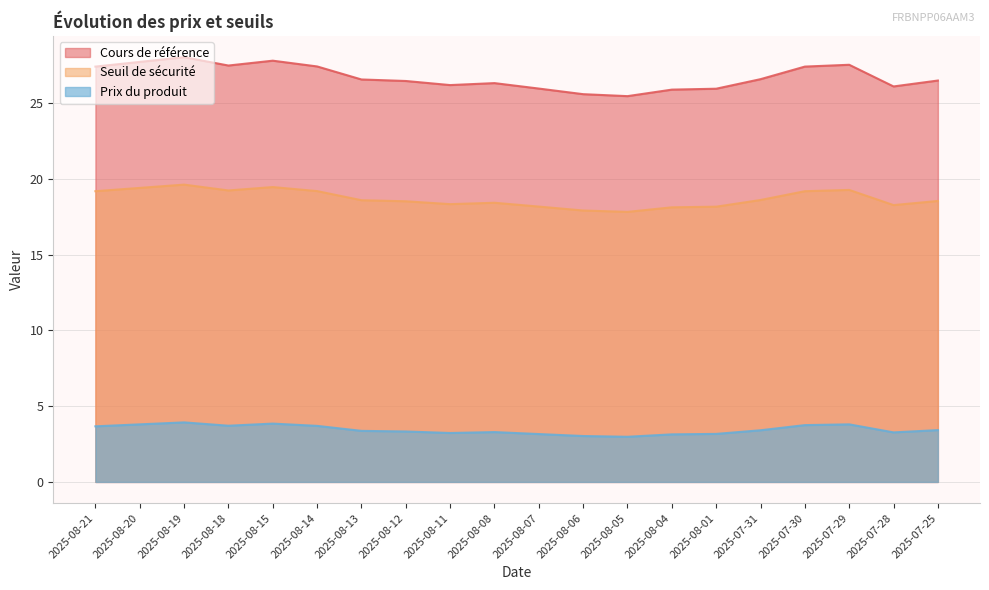

How many values in the Seuil de sécurité series are below 18?

2